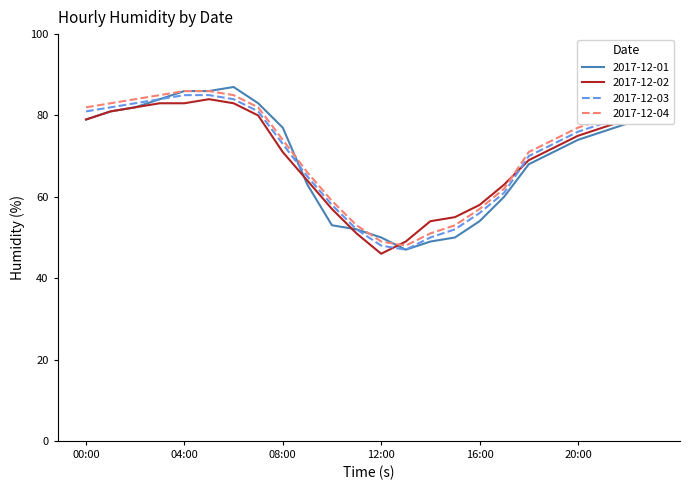

Which series has the largest total across all categories?

2017-12-04